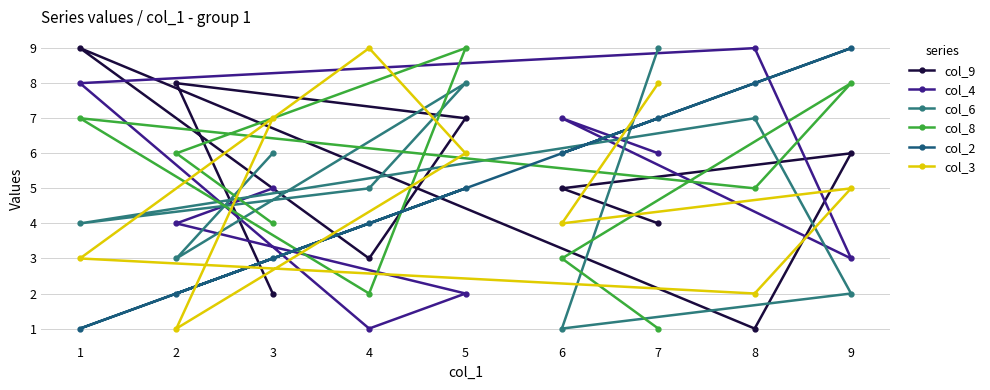

At which category is the sum across all series the highest?

5